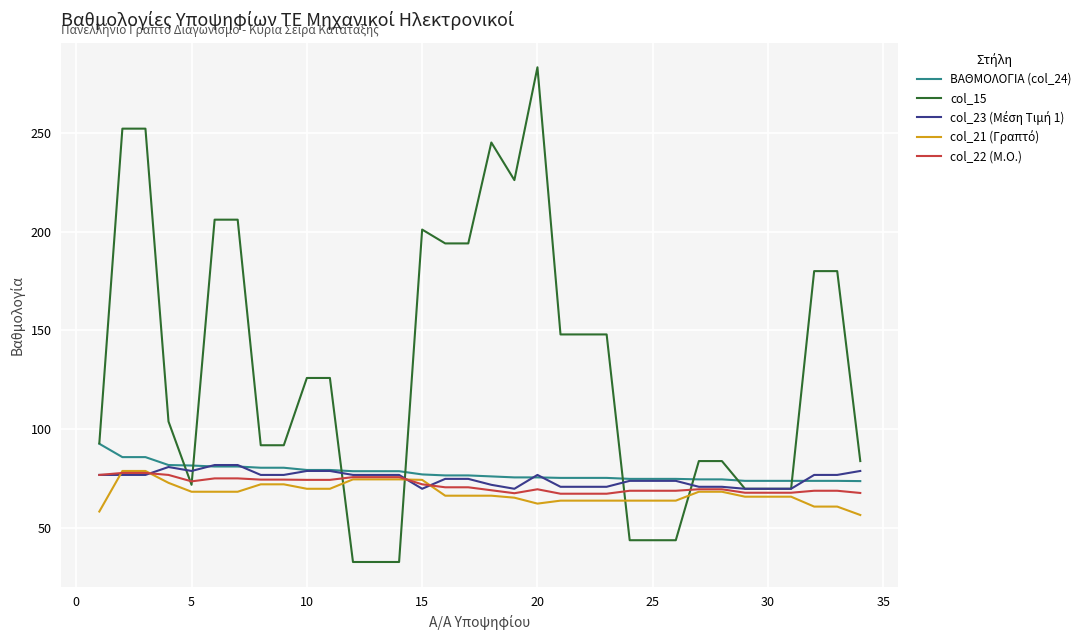

How many distinct data groups are displayed?

5